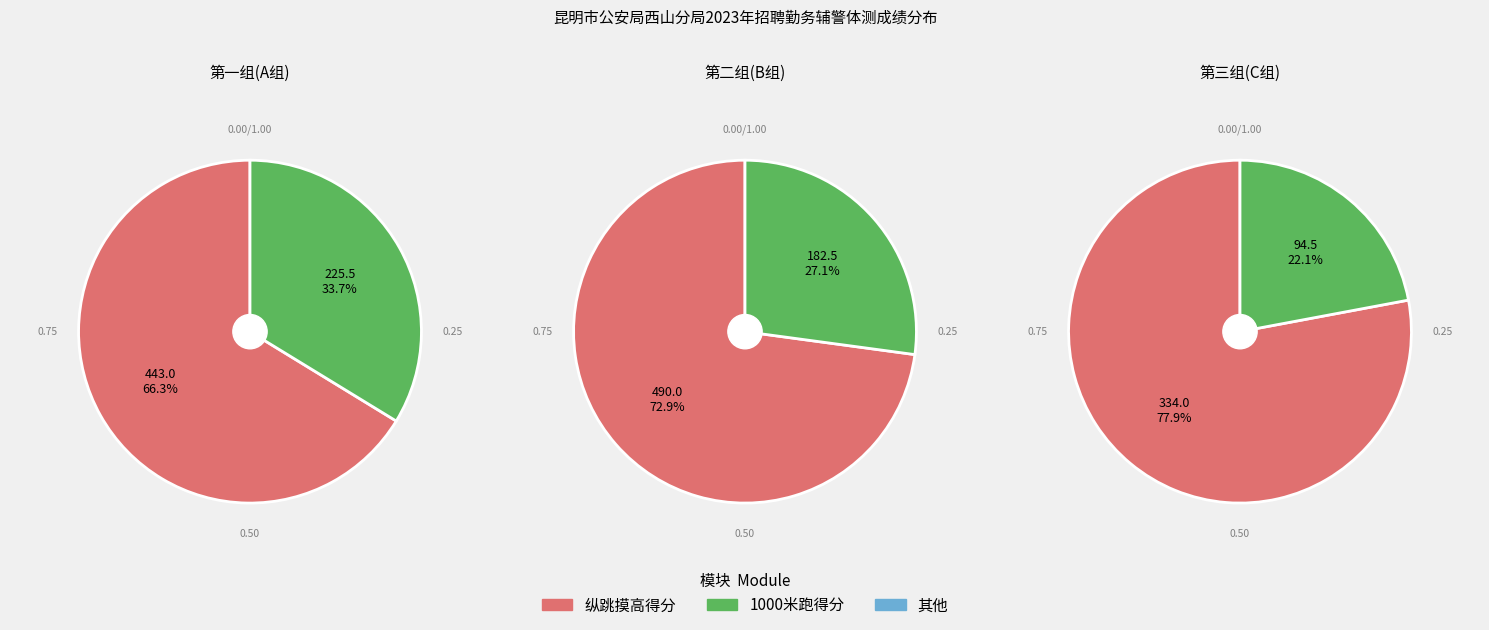

At 3, list the series in order from largest to smallest.

第一组, 第二组, 第三组